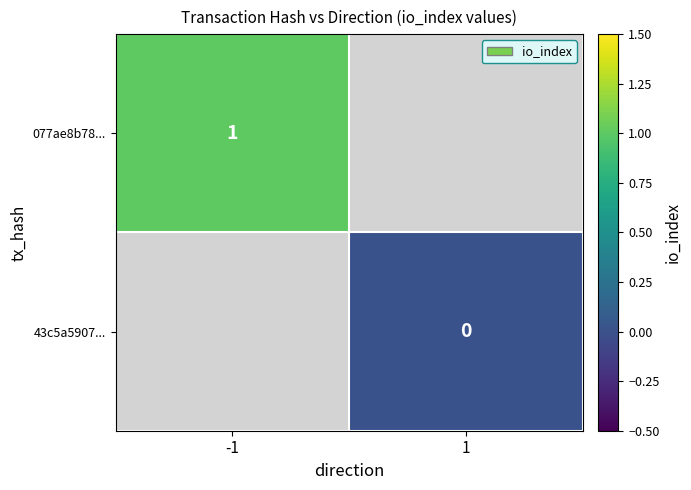

Rank the series by their average value, from highest to lowest.

077ae8b78..., 43c5a5907...